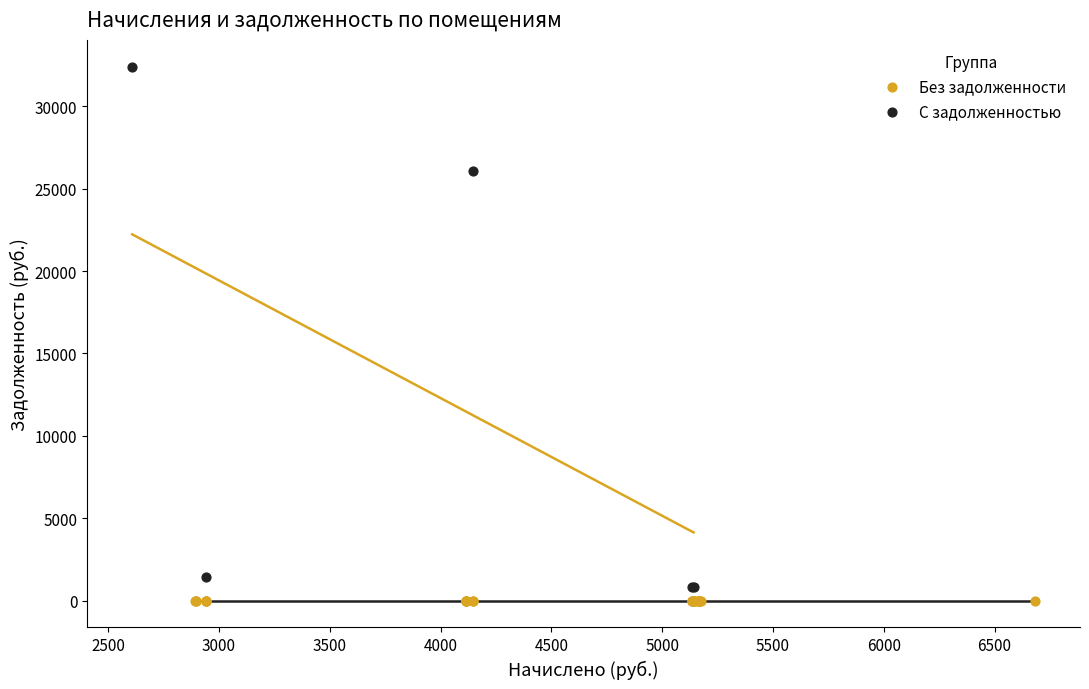

Which series reaches the maximum Y coordinate?

С задолженностью